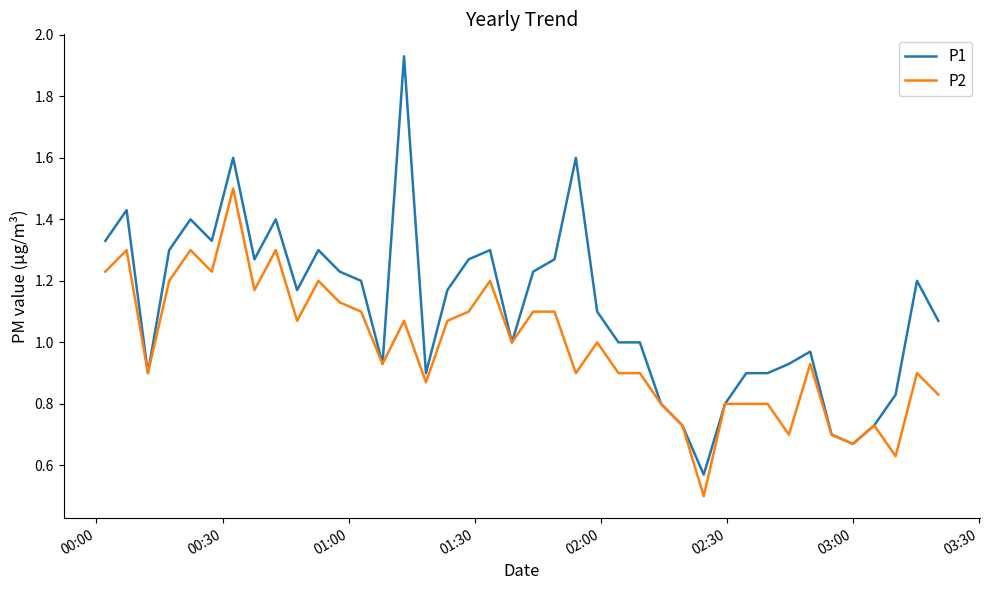

What is the maximum value for P2?

1.5